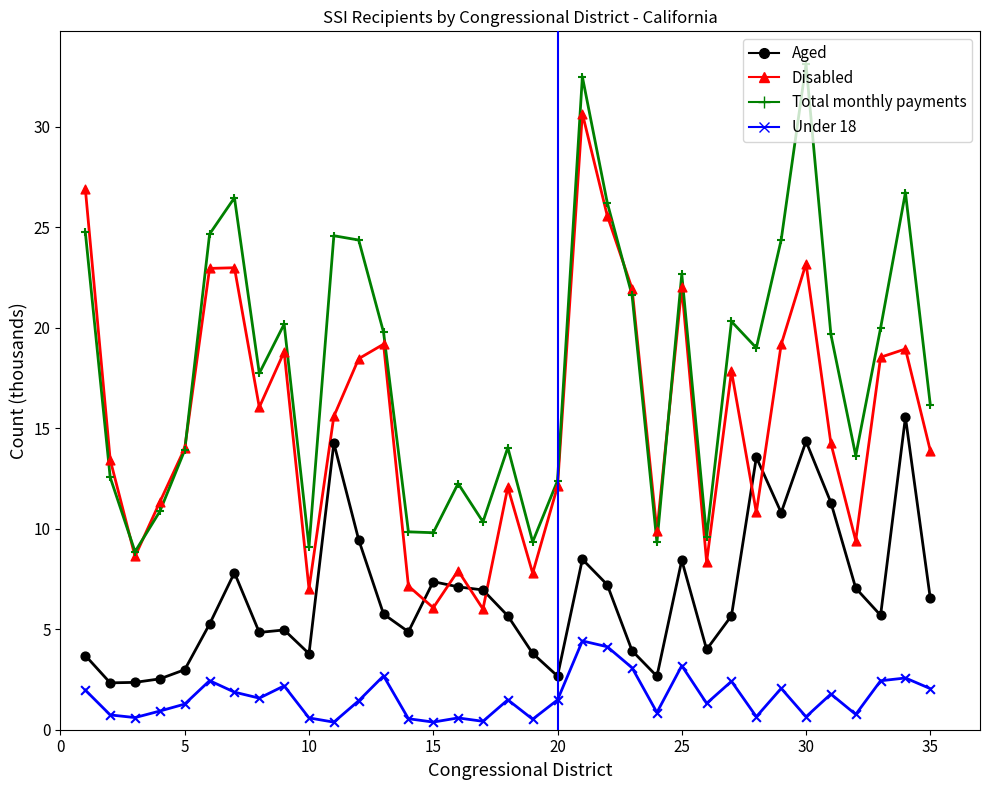

What is the minimum value for Disabled?

6.0